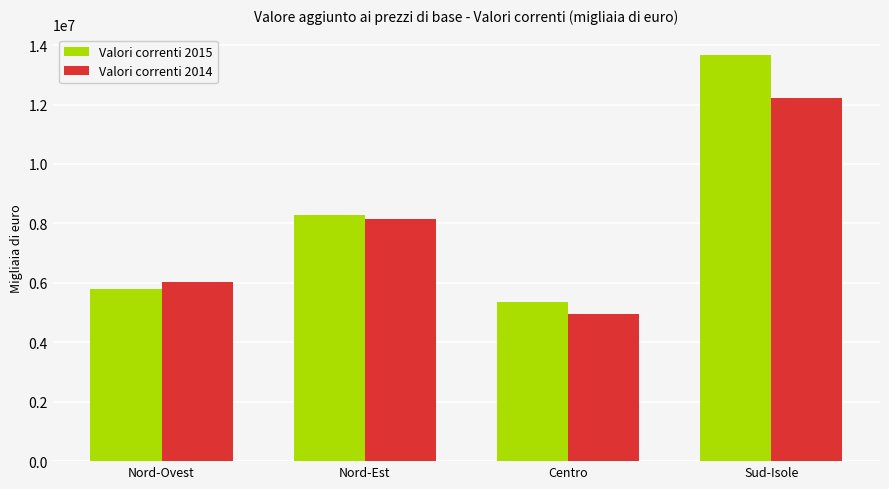

What is the difference between the highest and lowest values at Centro?

401898.3